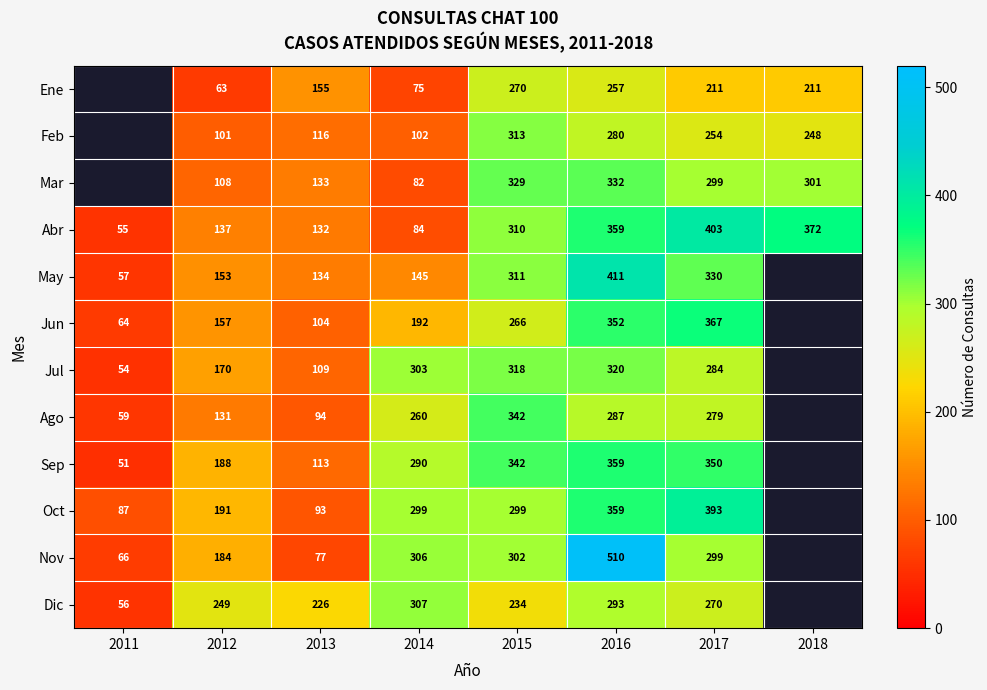

Rank the series at 2014 from lowest to highest value.

Ene, Mar, Abr, Feb, May, Jun, Ago, Sep, Oct, Jul, Nov, Dic